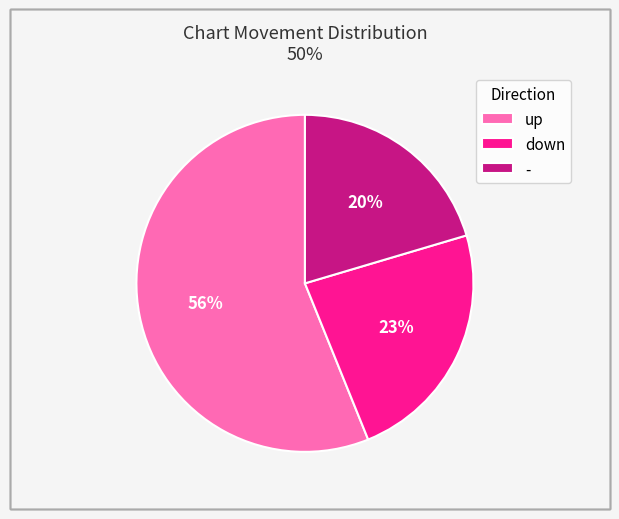

Is the sum of - and up greater than half?

Yes